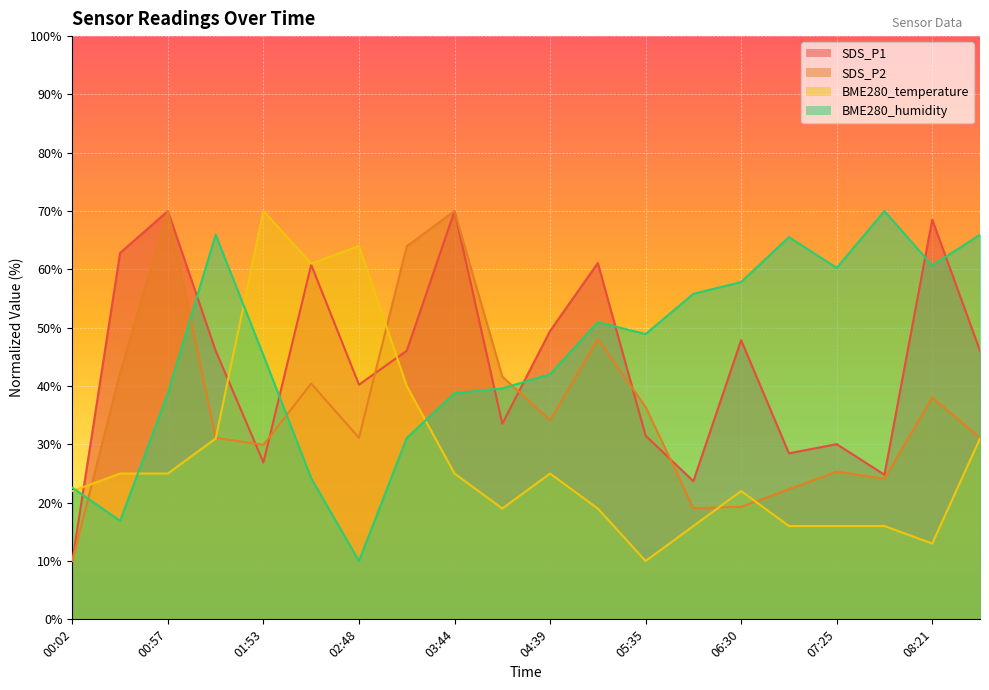

How many intersections are there between SDS_P2 and SDS_P1?

8